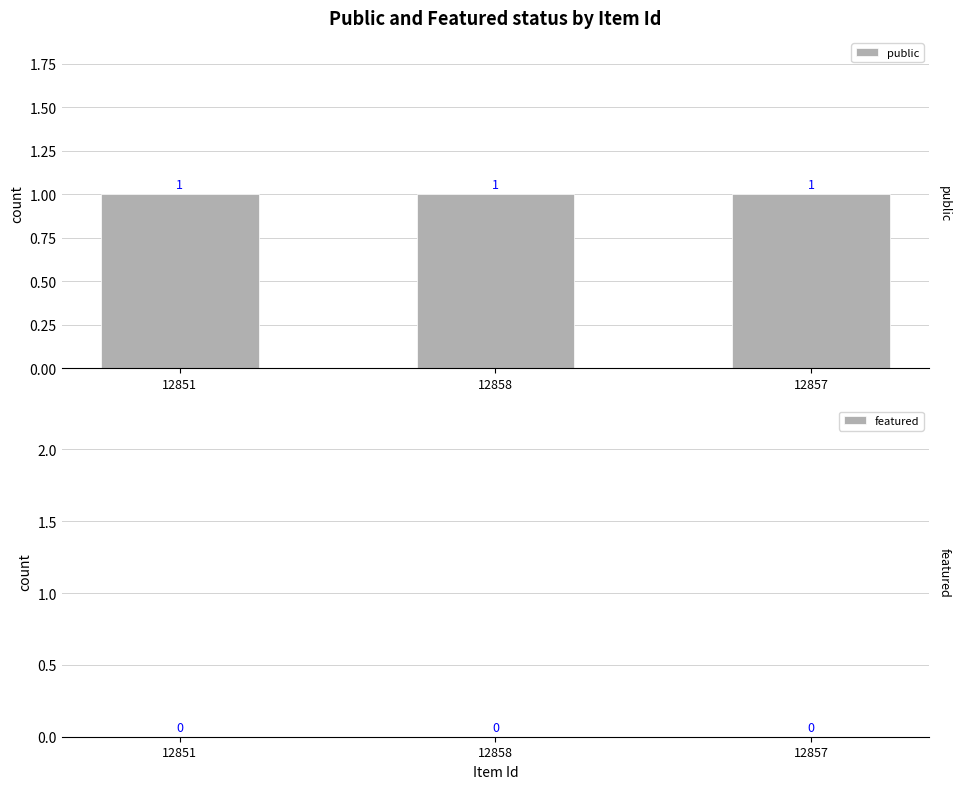

Where is public nearest to the value 1?

12851